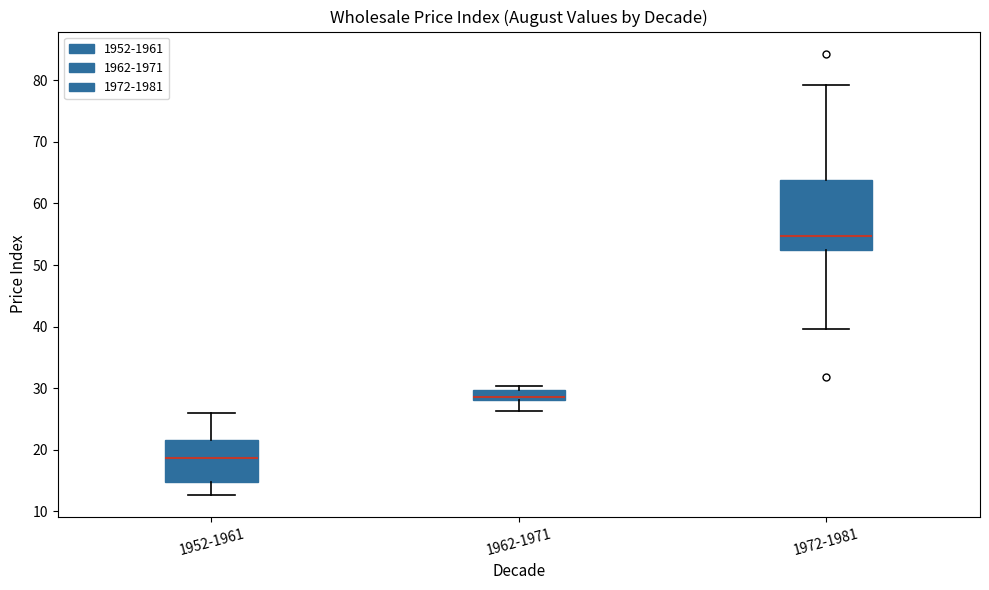

Reading left to right, read every box against the y-axis: the position of its median line, the range the box covers, and the ends of its whiskers. The values are not printed on the chart, so give them approximately, as read against the axis.

1952-1961: median 19, box 15 to 22, whiskers 13 to 26
1962-1971: median 29, box 28 to 30, whiskers 26 to 30 (just above the box's upper edge)
1972-1981: median 55, box 52 to 64, whiskers 40 to 79